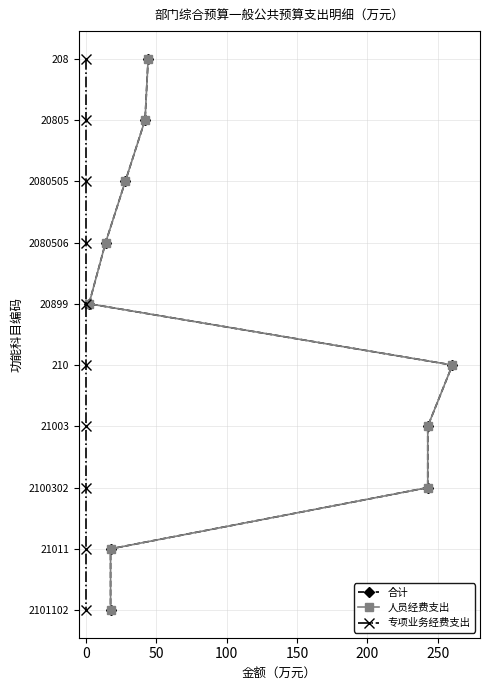

How many categories are shown in the chart?

10